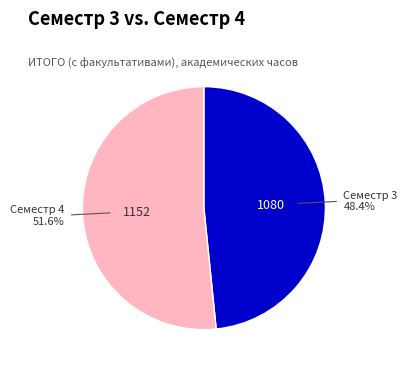

True or false: Семестр 3 accounts for 34% of the total.

False